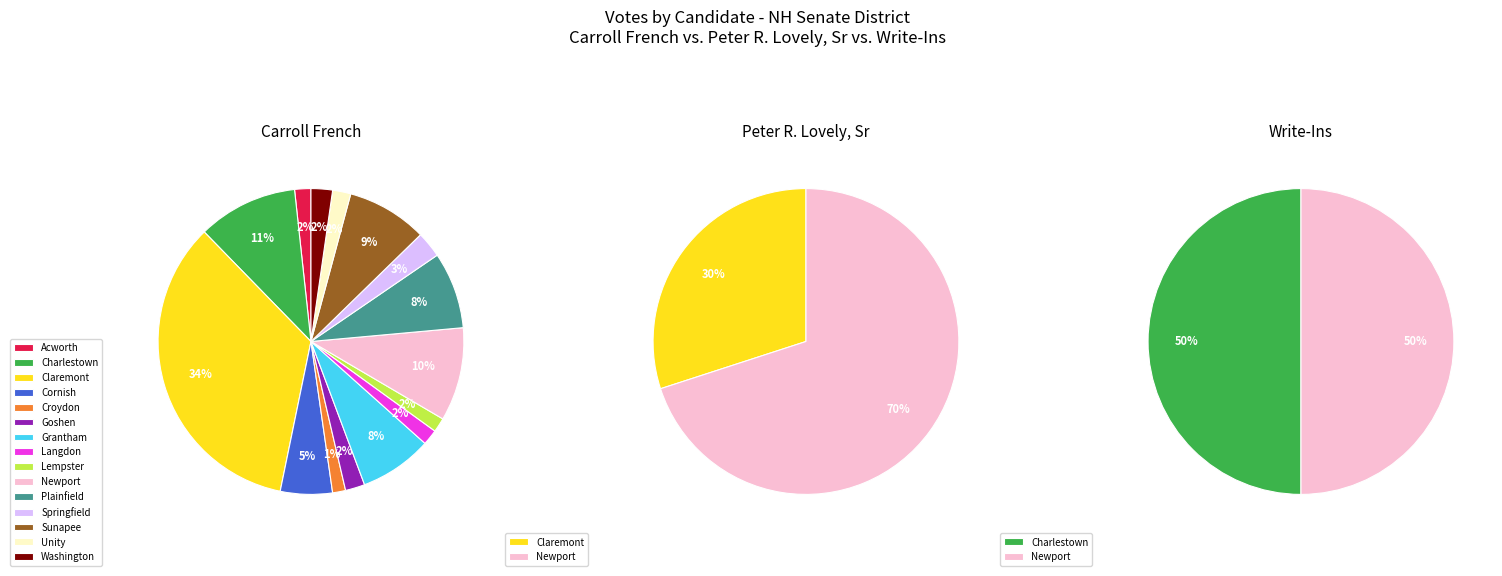

Is Cornish the majority of the pie?

No